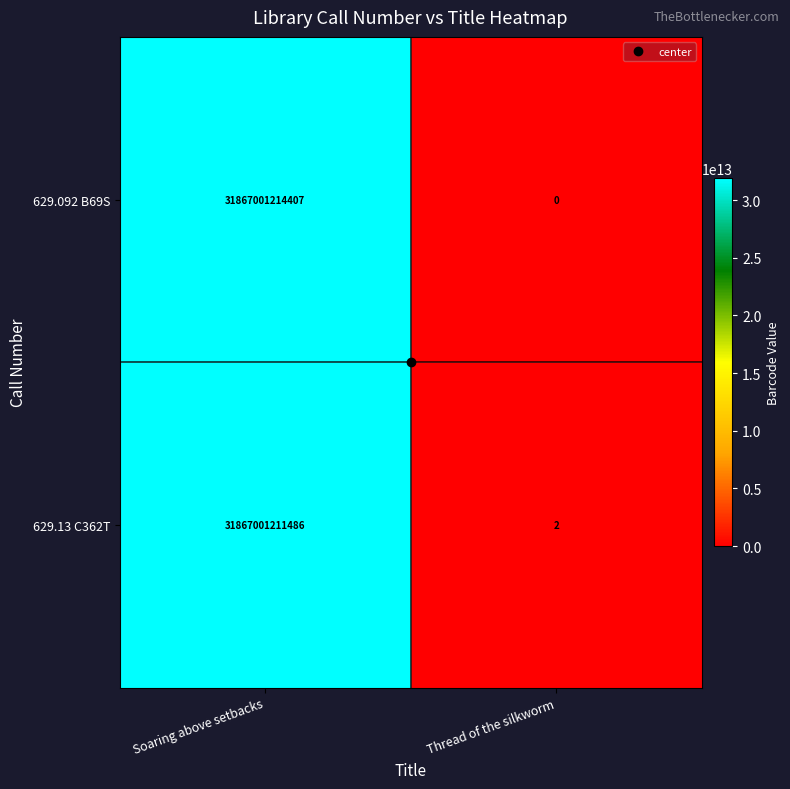

At Soaring above setbacks, list the series in order from smallest to largest.

629.13 C362T, 629.092 B69S